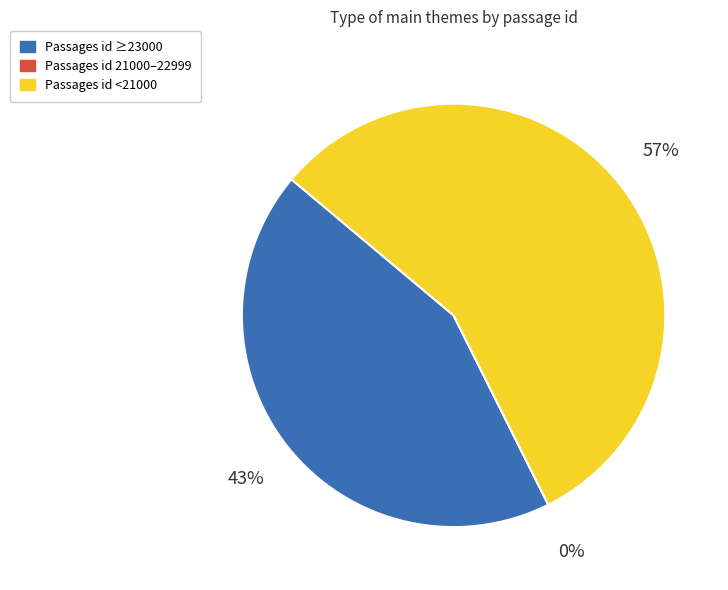

The Animal Spirits slice represents 15% of the pie. True or false?

False